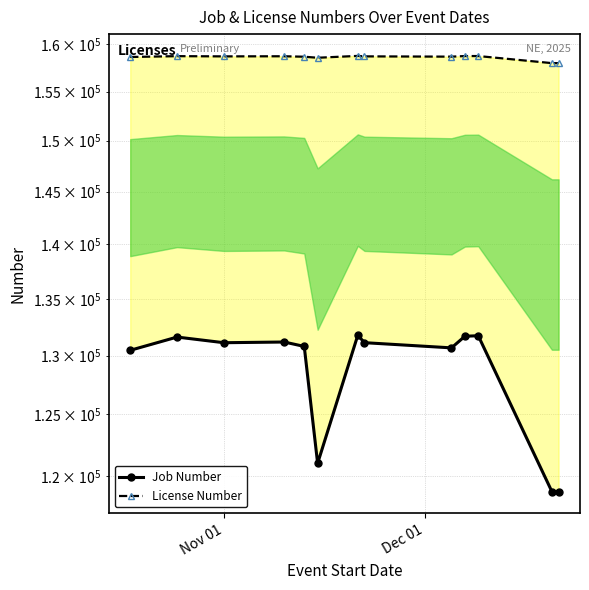

Count the number of data series in this chart.

2